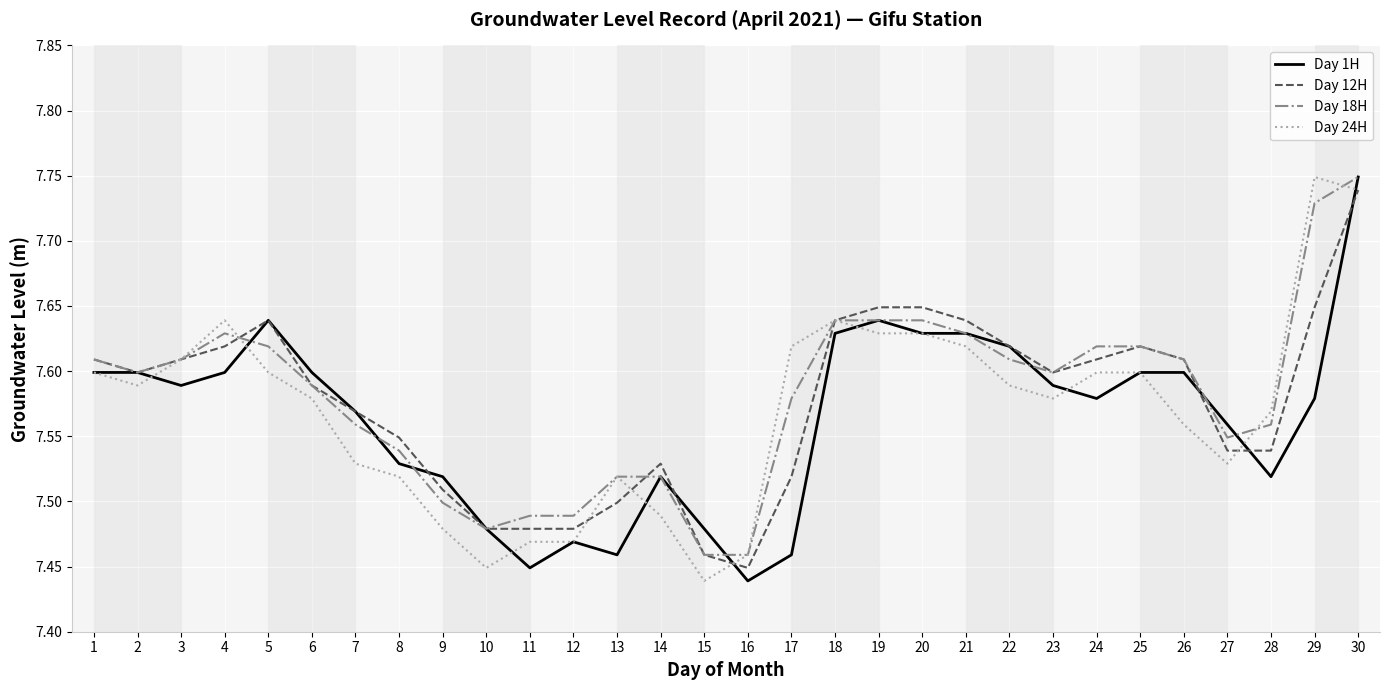

Does the chart display data point markers on the line(s)?

No